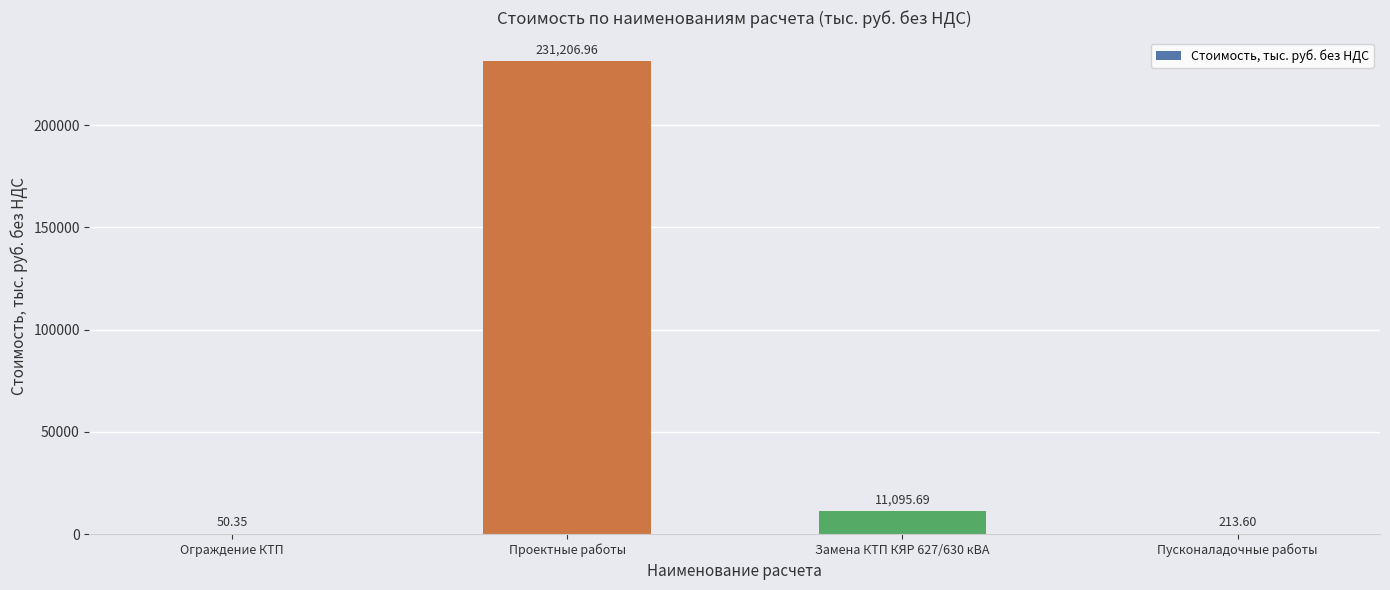

Read the value at Проектные работы.

231207.0